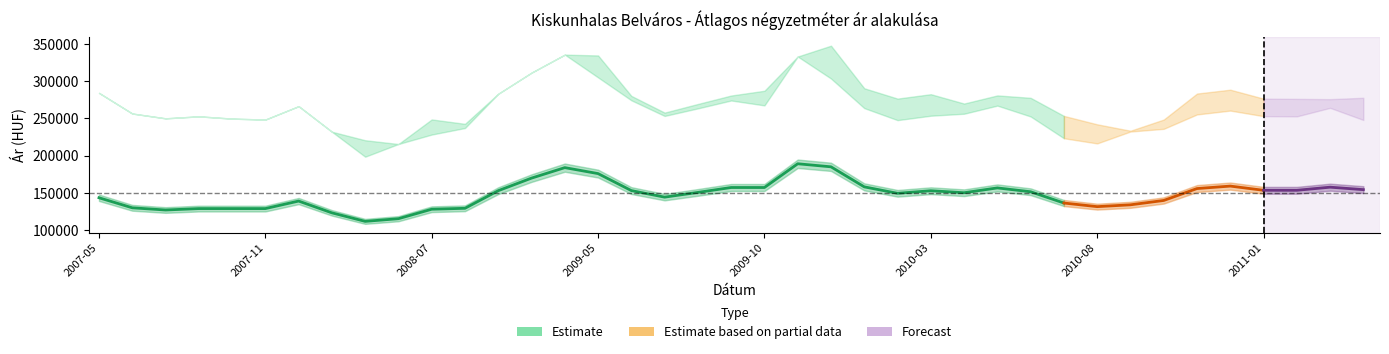

The Szórás felső határ series shows 427950 at 2010-01. True or false?

False